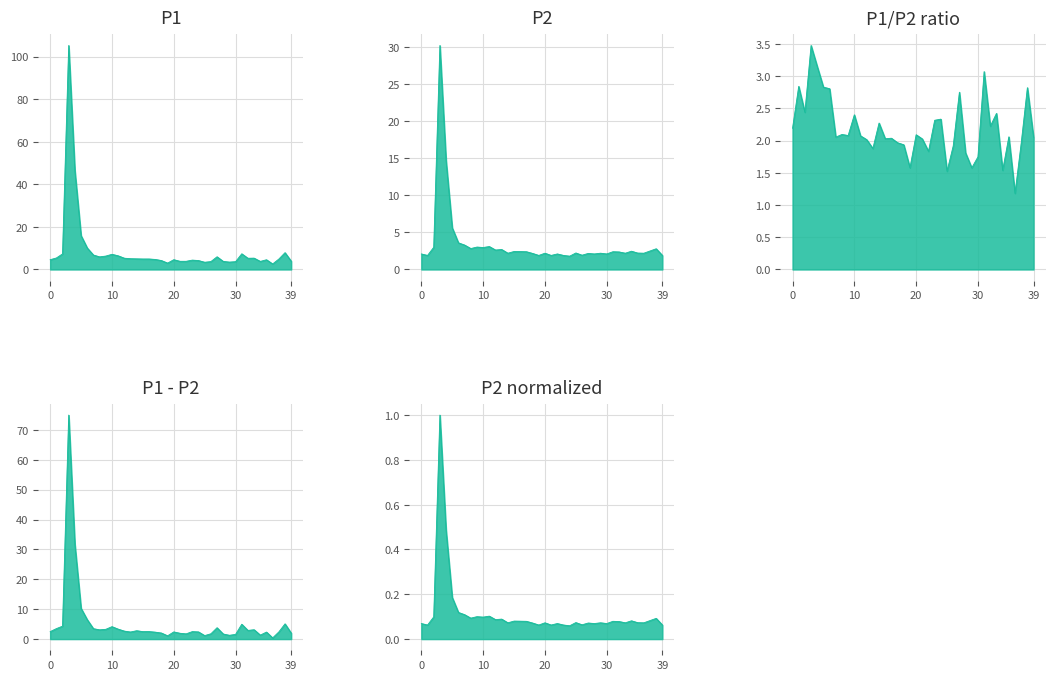

Which category has the lowest value in the P2 normalized series?

24